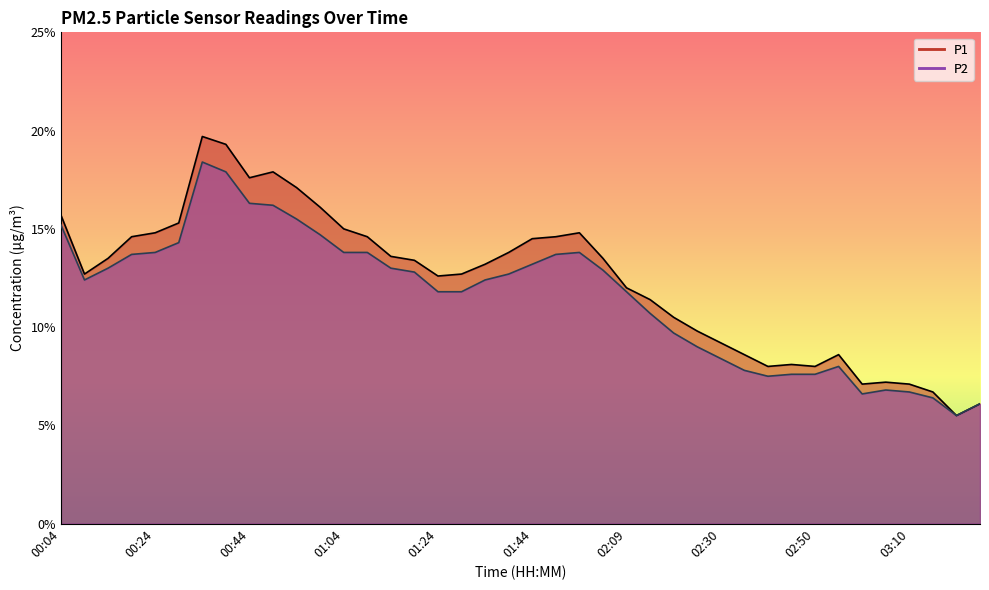

Rank the series by their maximum value, from lowest to highest.

P2, P1